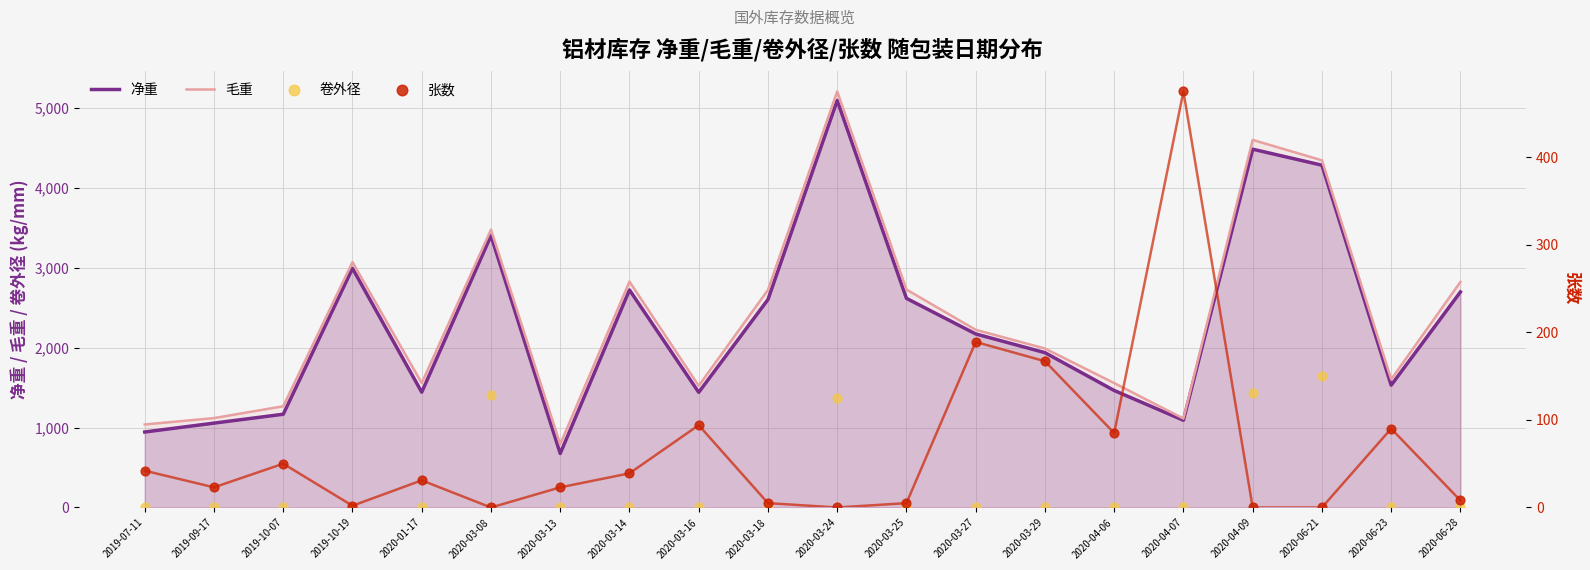

Which series reaches the minimum Y coordinate?

卷外径